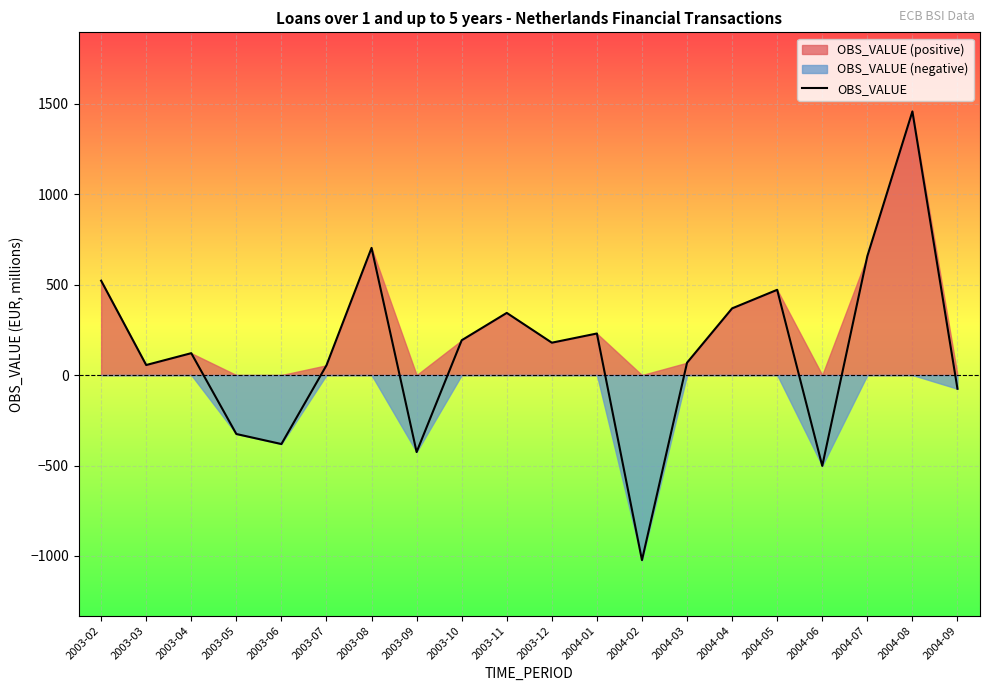

Reading left to right, extract all data points from this chart.

521.7	55.5	120.9	-325.8	-381.3	53.9	702.9	-425.6	192.3	343.6	178.9	229.7	-1023.0	68.3	368.6	471.2	-502.1	657.1	1457.2	-75.9